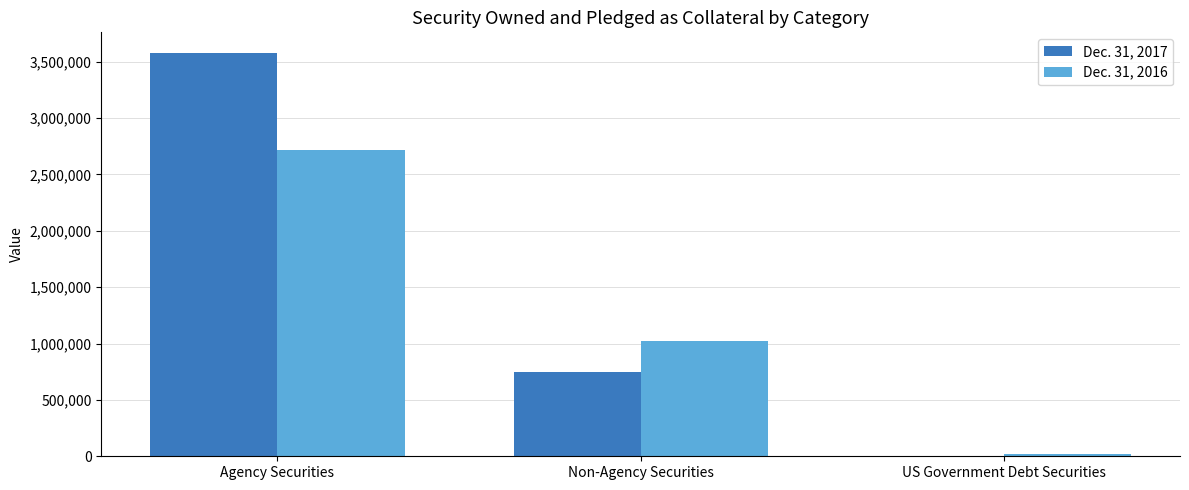

Reading left to right, what are all the values shown in this chart?

Dec. 31, 2017: 3581868	743278	0
Dec. 31, 2016: 2713274	1019834	20209